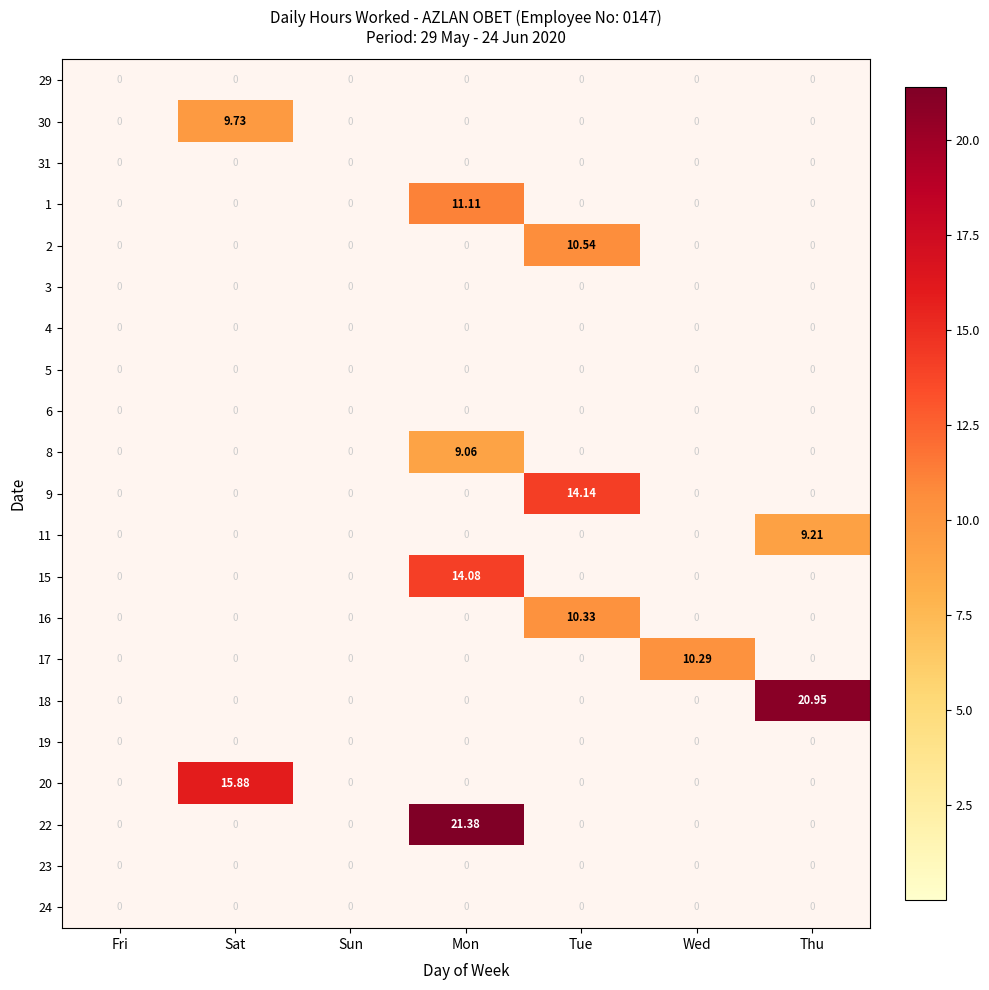

How many distinct data groups are displayed?

21